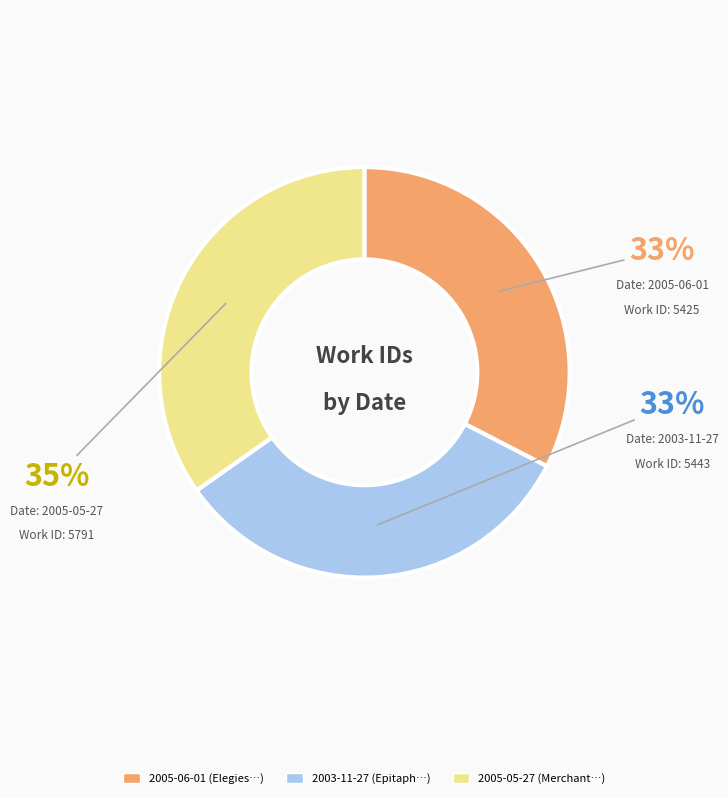

Is it true that 2005-05-27 is 35% of the pie?

True